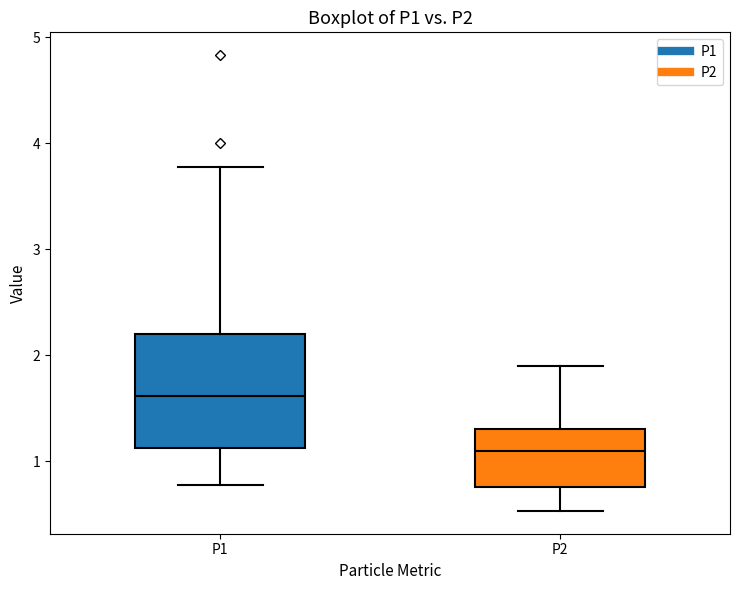

Comparing the boxes themselves (not the whiskers), which one is the tallest?

P1